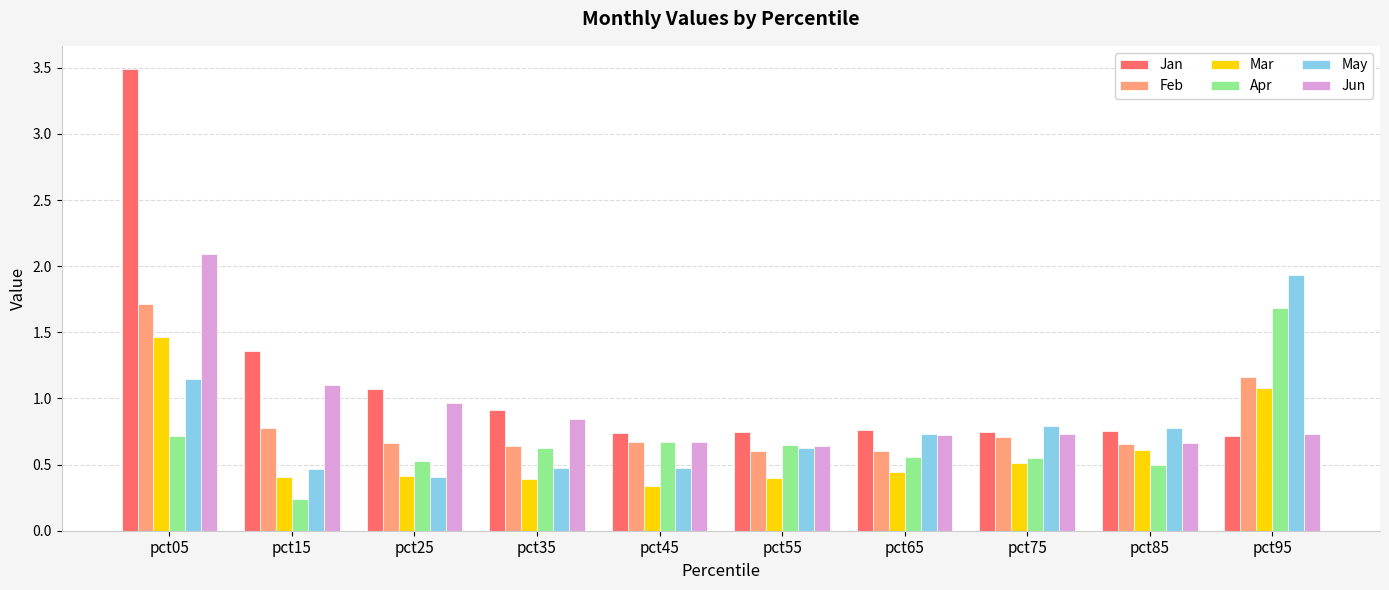

What is the maximum value shown in the chart?

3.5